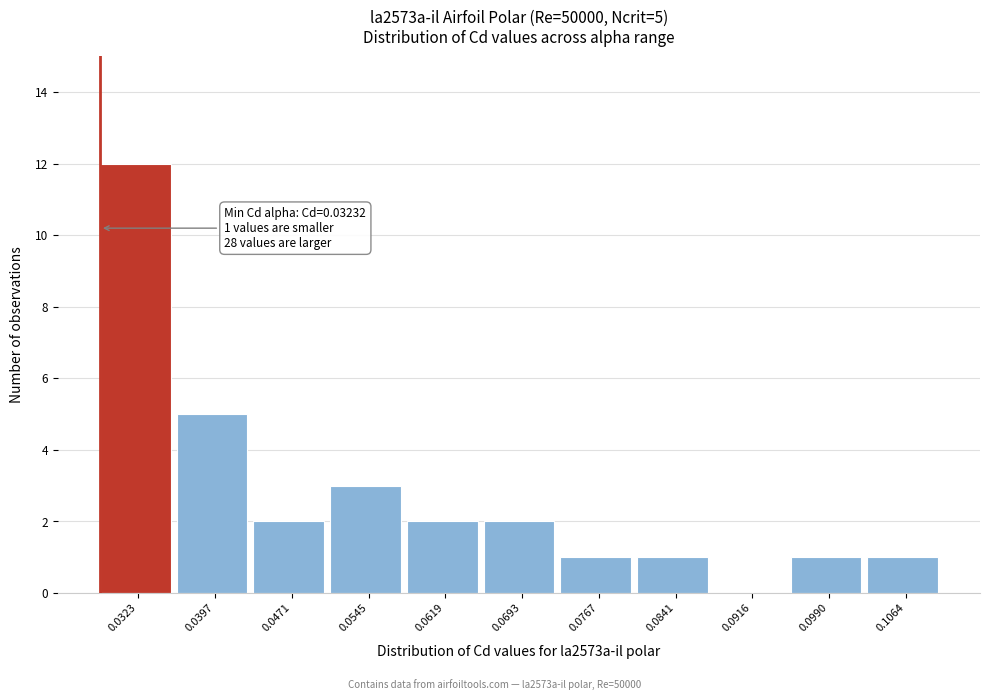

Reading left to right, transcribe all the data shown in this chart.

0.0323=12	0.0397=5	0.0471=2	0.0545=3	0.0619=2	0.0693=2	0.0767=1	0.0841=1	0.0916=0	0.0990=1	0.1064=1